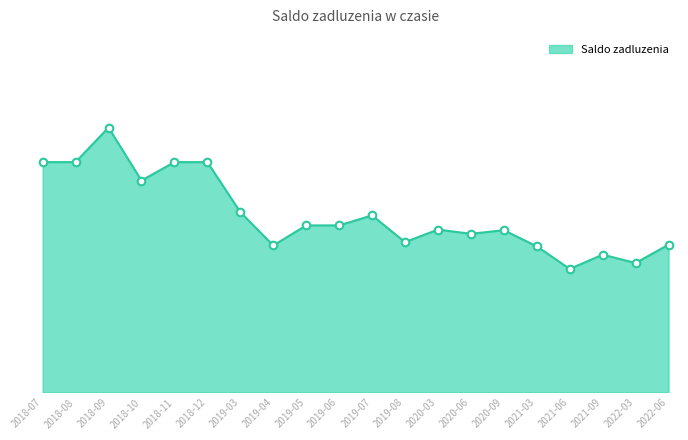

Approximately how many times larger is the value at 2019-08 compared to 2018-09?

0.7